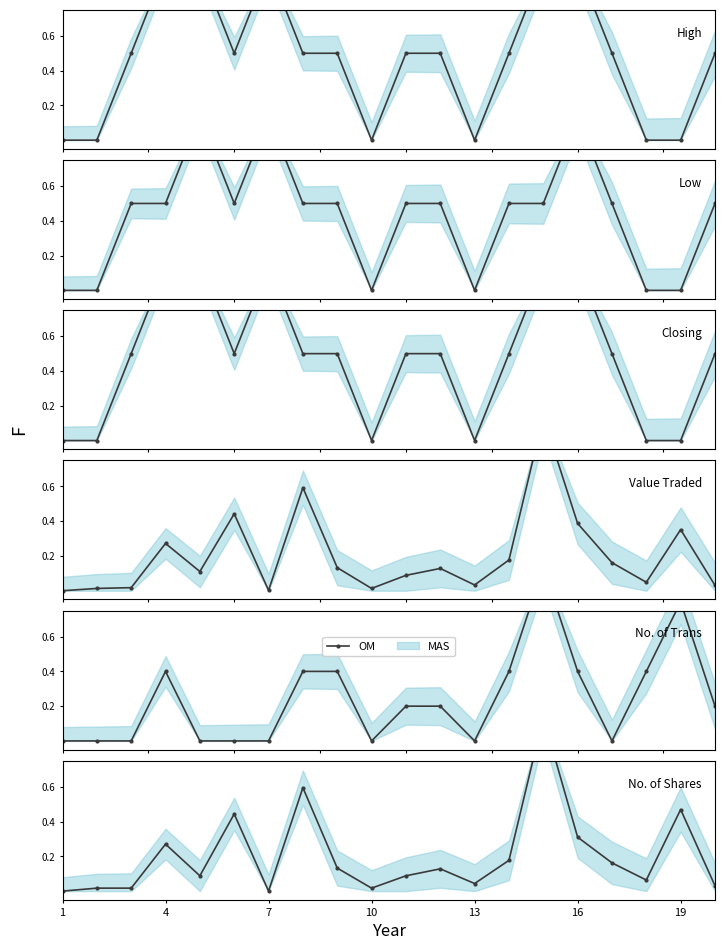

Does the chart have visible grid lines?

No